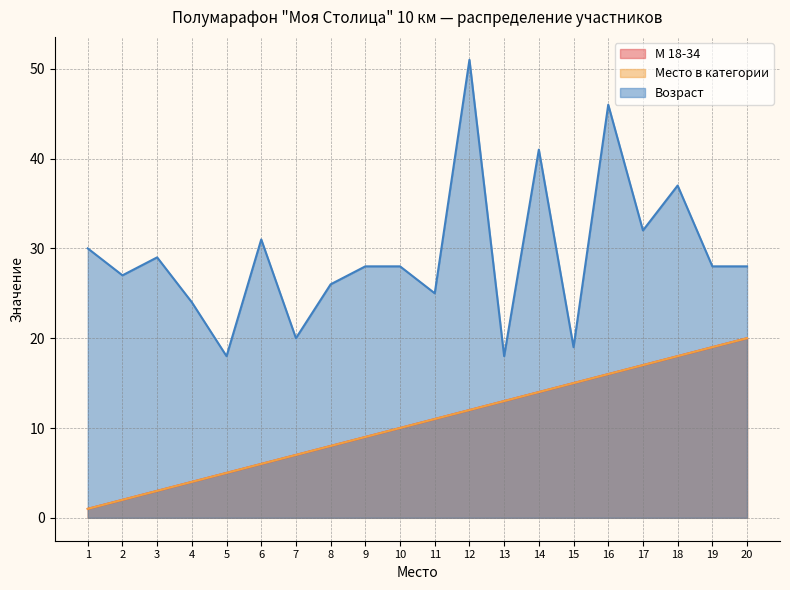

Count the number of data series in this chart.

3